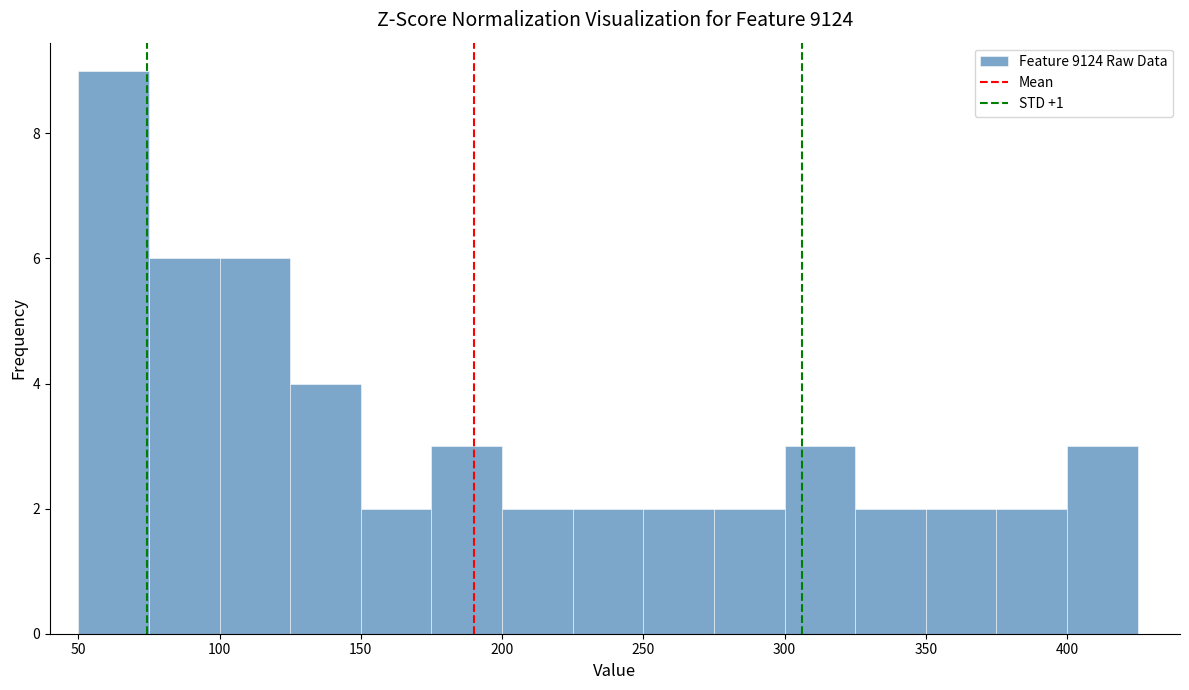

Reading left to right, list every bar in this chart as the range it spans on the x-axis followed by its height. The values are not printed on the chart, so give them approximately, as read against the axis.

50 to 75: 9
75 to 100: 6
100 to 125: 6
125 to 150: 4
150 to 175: 2
175 to 200: 3
200 to 225: 2
225 to 250: 2
250 to 275: 2
275 to 300: 2
300 to 325: 3
325 to 350: 2
350 to 375: 2
375 to 400: 2
400 to 425: 3